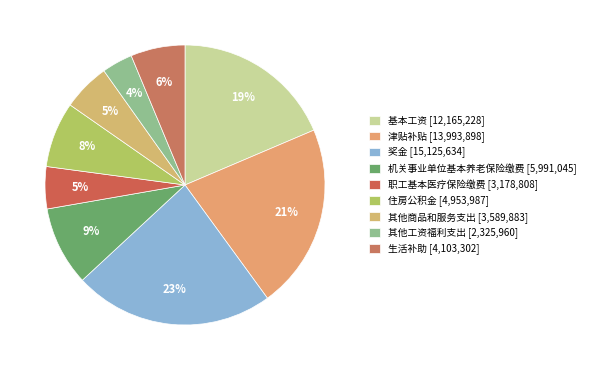

Does any single category account for the majority?

No